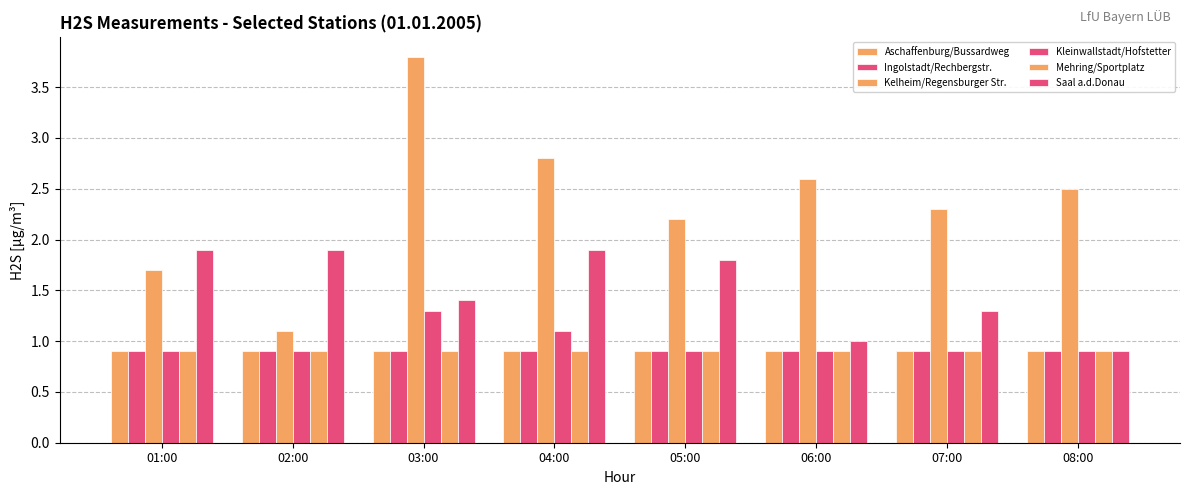

How many groups of bars are there?

8